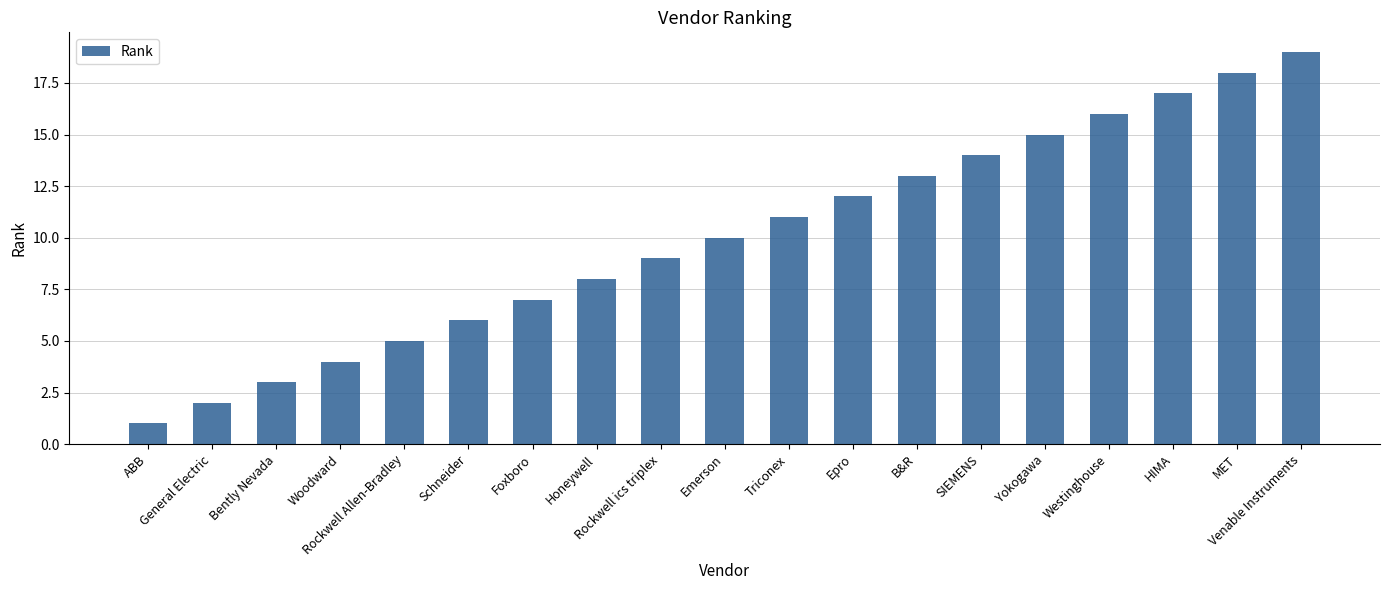

At which category does the chart reach its minimum across all series?

ABB